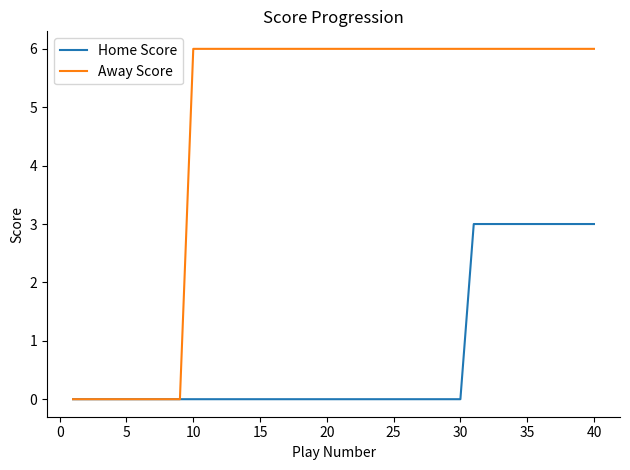

List the series in order of their overall mean, highest first.

Away Score, Home Score